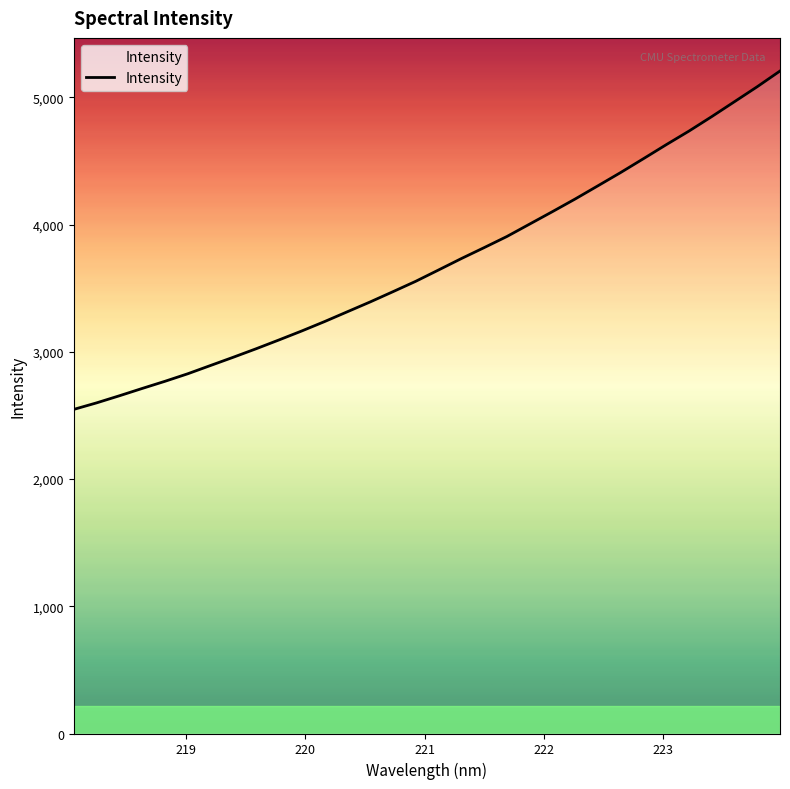

What is the smallest value displayed?

2547.3